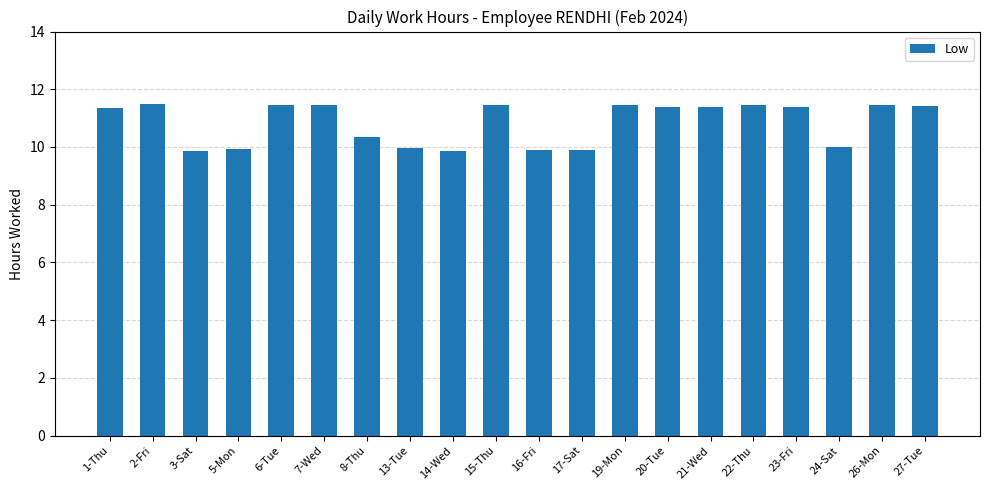

What is the maximum value shown in the chart?

11.5